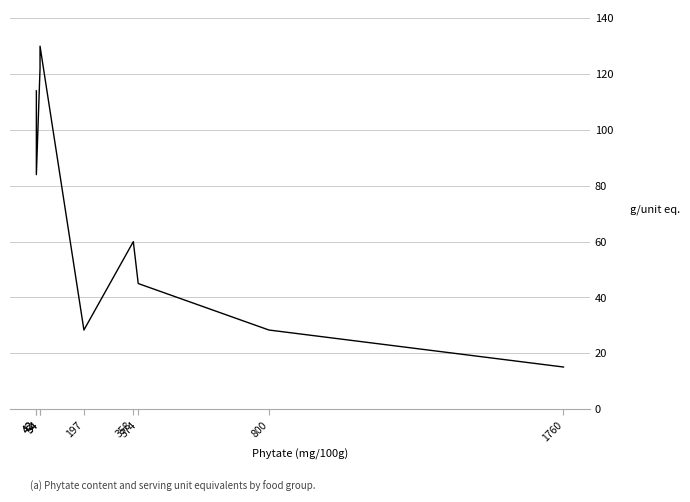

Approximately how many times larger is the value at 358 compared to 42?

0.5